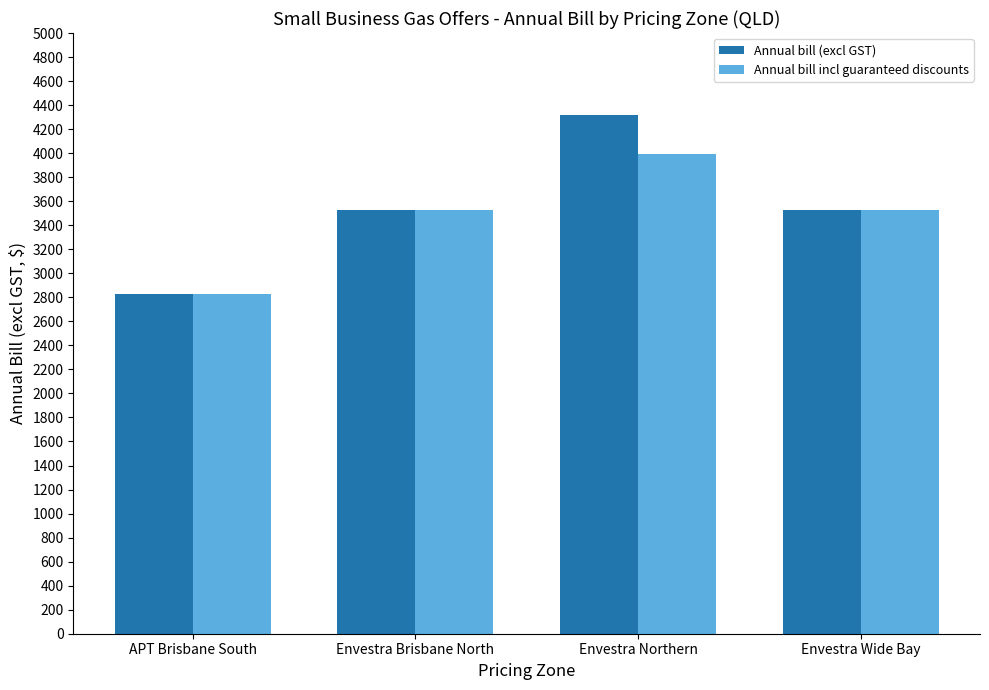

The value of Annual bill (excl GST) at Envestra Wide Bay is 5887.9. True or false?

False